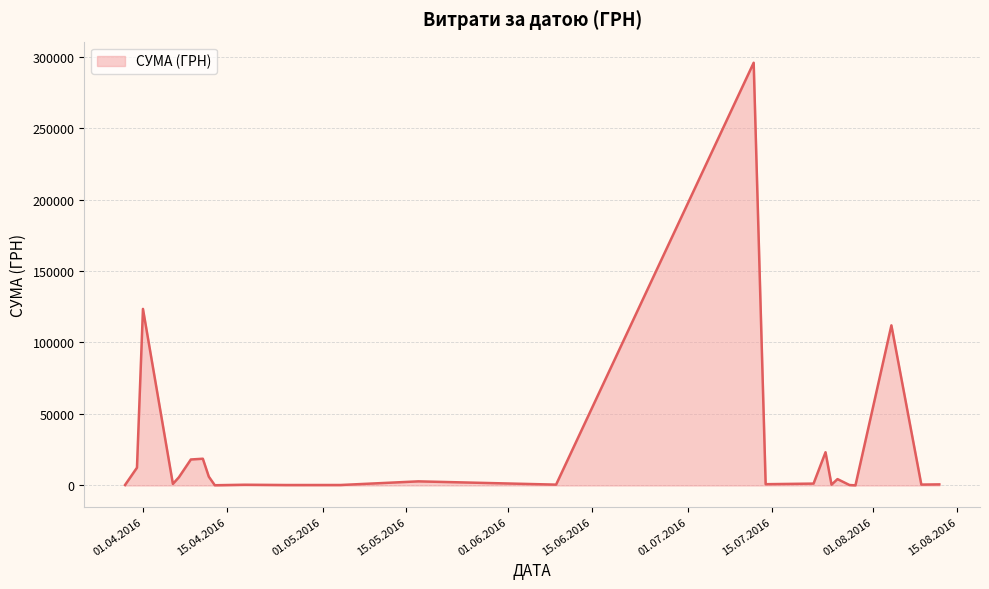

What is the difference between the maximum and minimum values?

295540.8